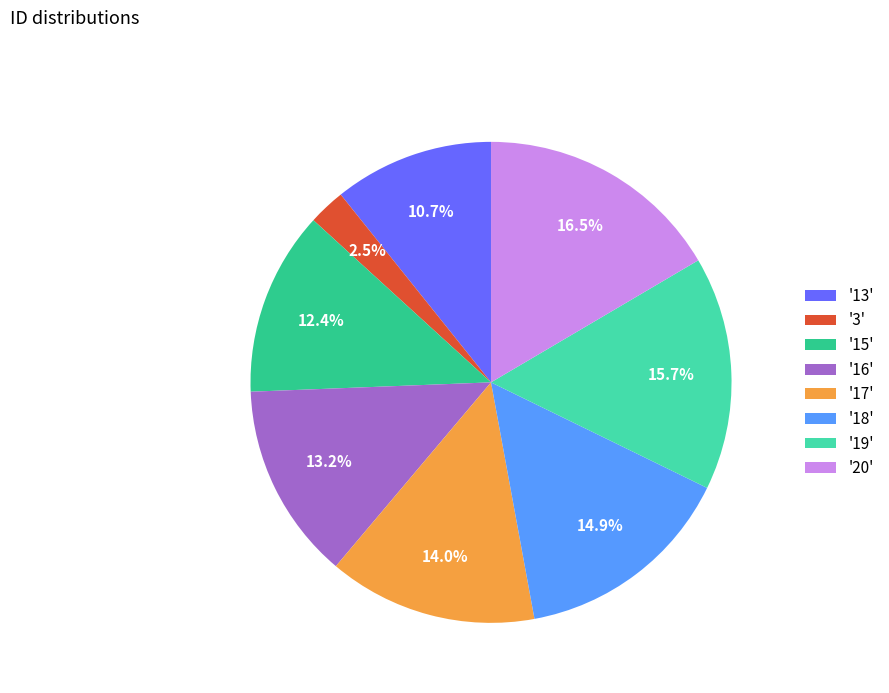

How many slices are in this pie chart?

8